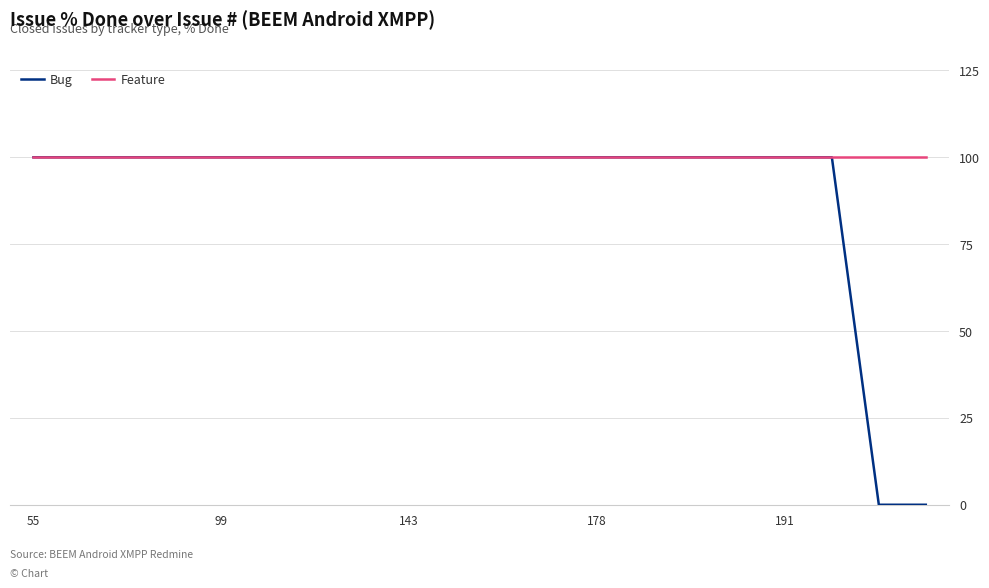

Which series has the largest total across all categories?

Feature